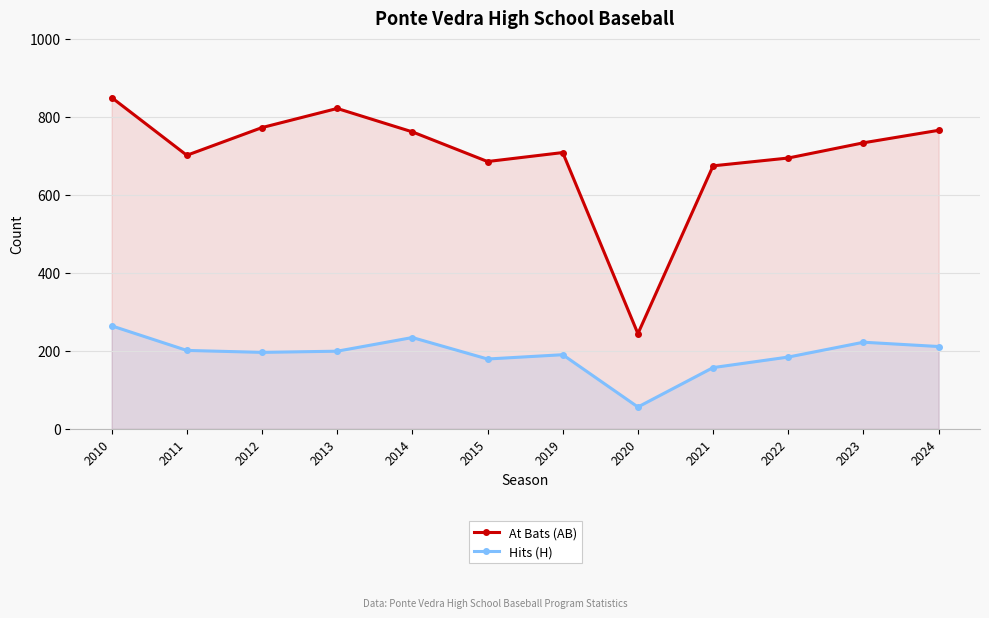

At how many categories does at least one series exceed 686?

9